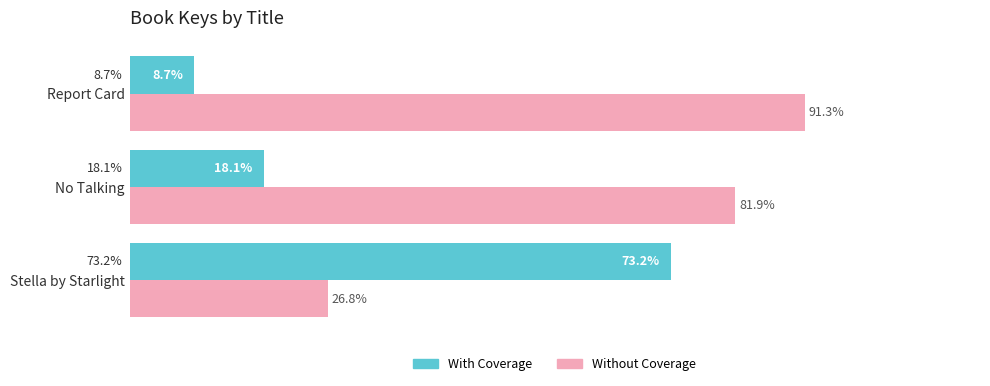

List the labels in order of With Coverage value, largest first.

Stella by Starlight, No Talking, Report Card